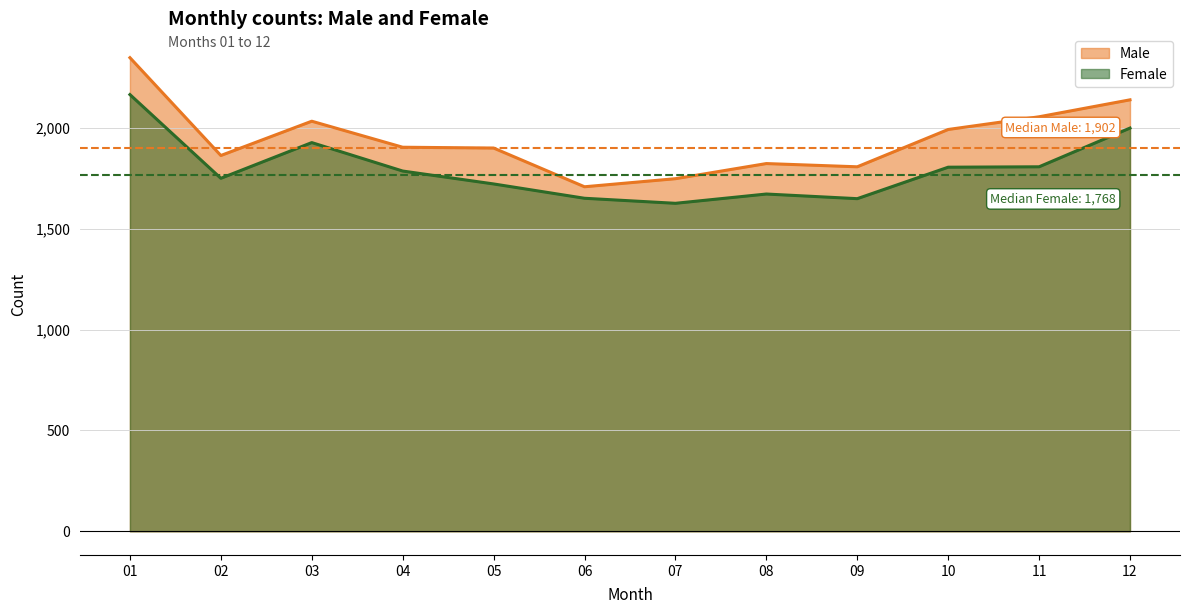

Reading right to left, extract all data points from this chart.

Male: 2139	2055	1992	1807	1823	1748	1708	1900	1904	2033	1863	2348
Female: 1999	1807	1805	1649	1672	1626	1651	1722	1786	1927	1750	2165